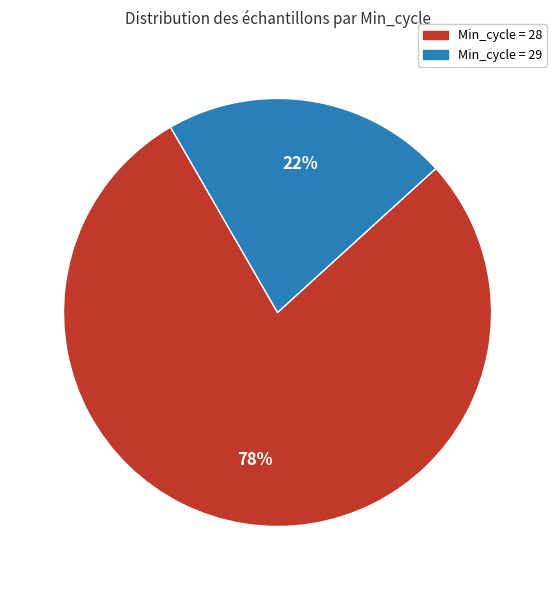

Does any single category account for the majority?

Yes